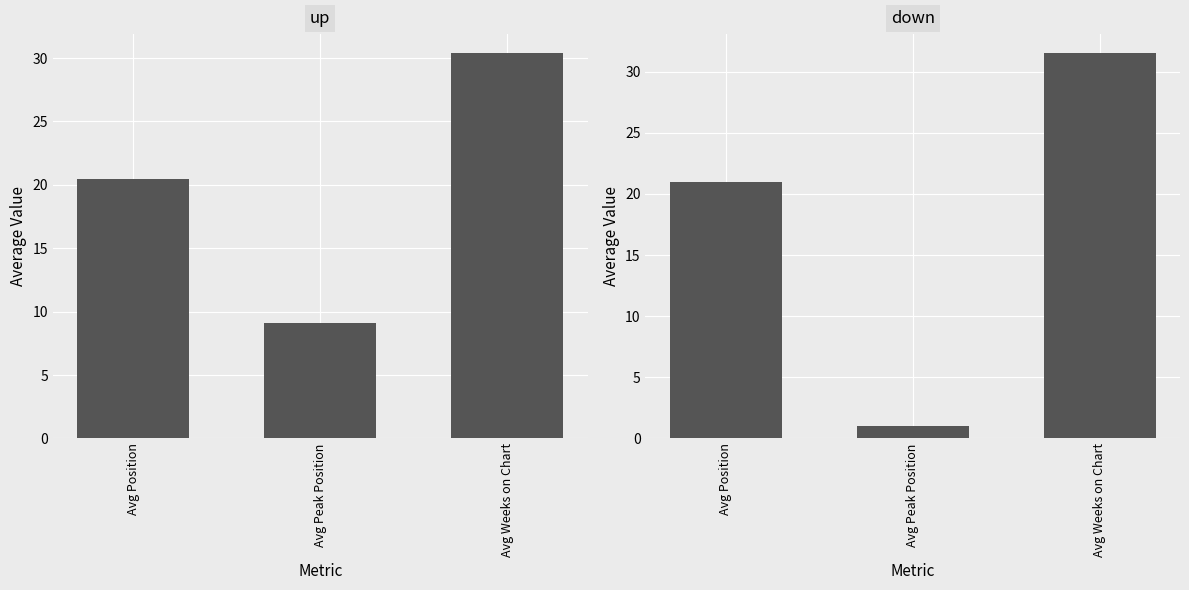

What is the average value of the down series?

17.8